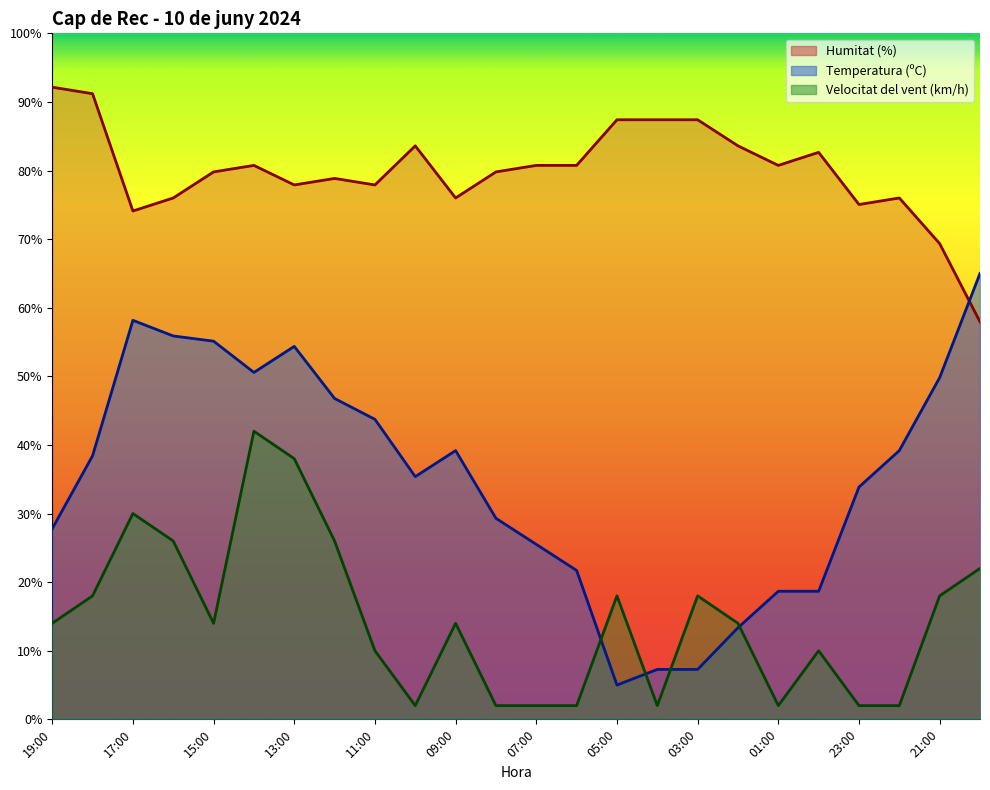

How many values in the Velocitat del vent (km/h) series are below 14?

10